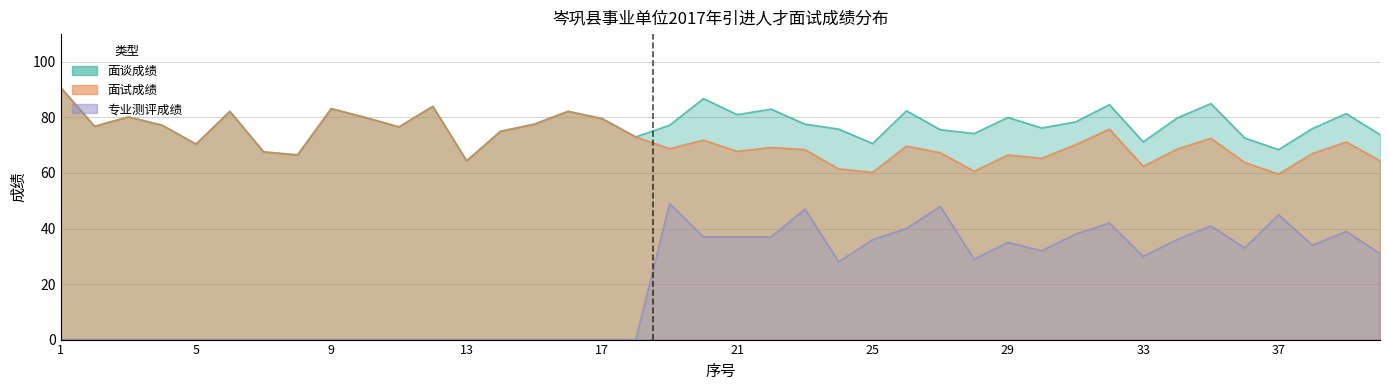

True or false: 面试成绩 and 专业测评成绩 intersect in this chart.

False